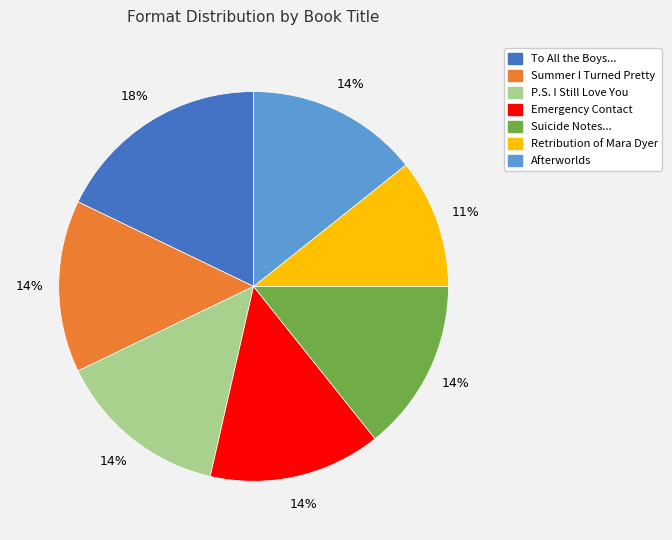

Is there any slice that represents more than half of the pie?

No